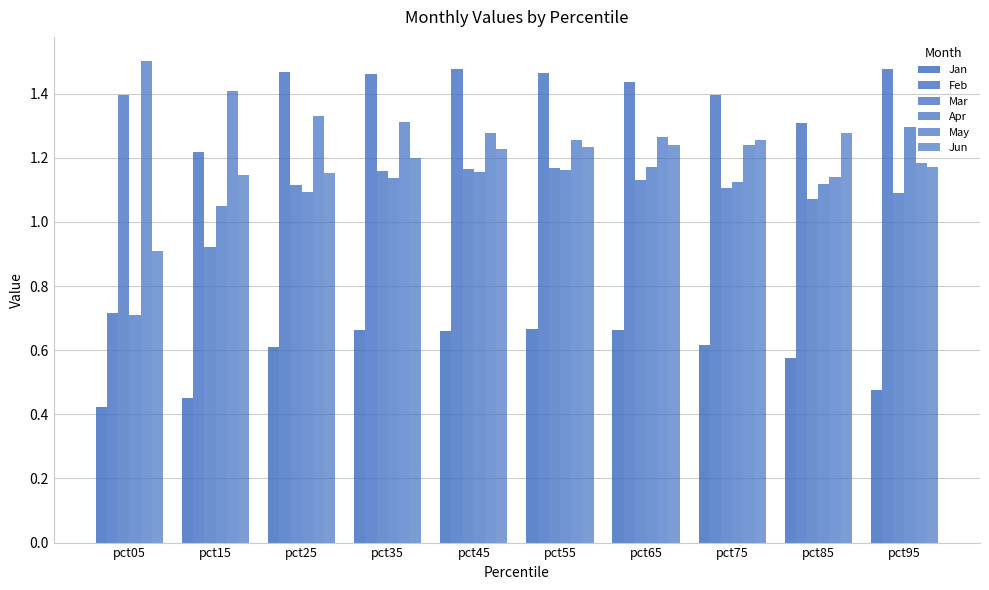

Is it true that Mar equals 1.4 at pct05?

True